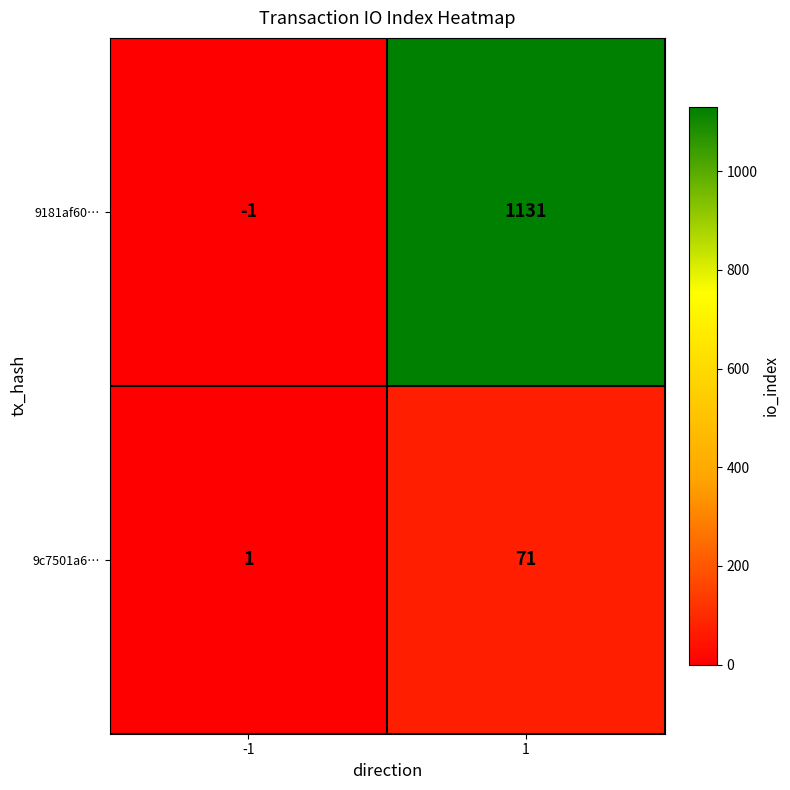

What is the greatest value displayed?

1131